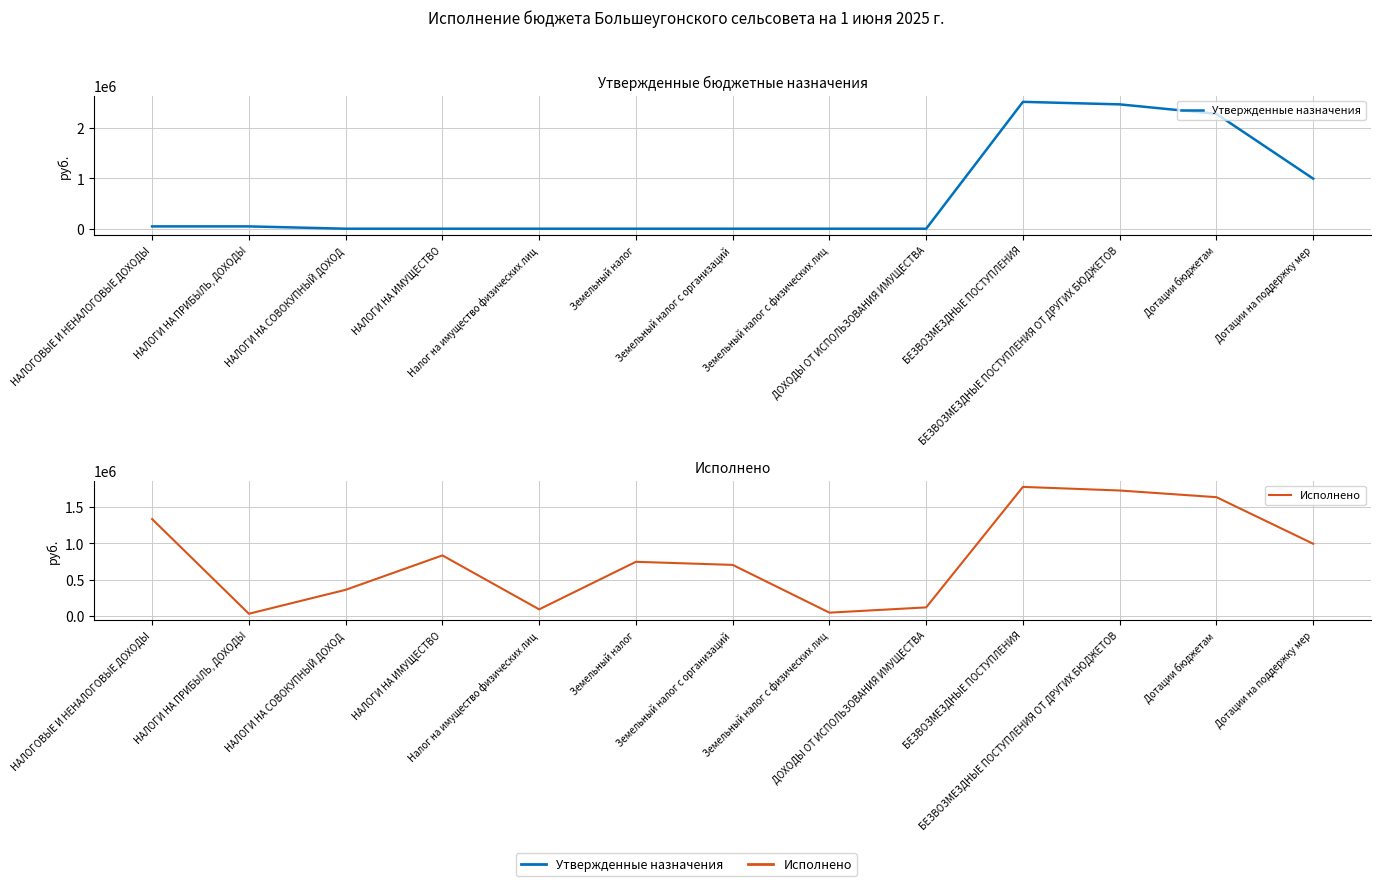

Which label corresponds to the largest value in the chart?

БЕЗВОЗМЕЗДНЫЕ ПОСТУПЛЕНИЯ